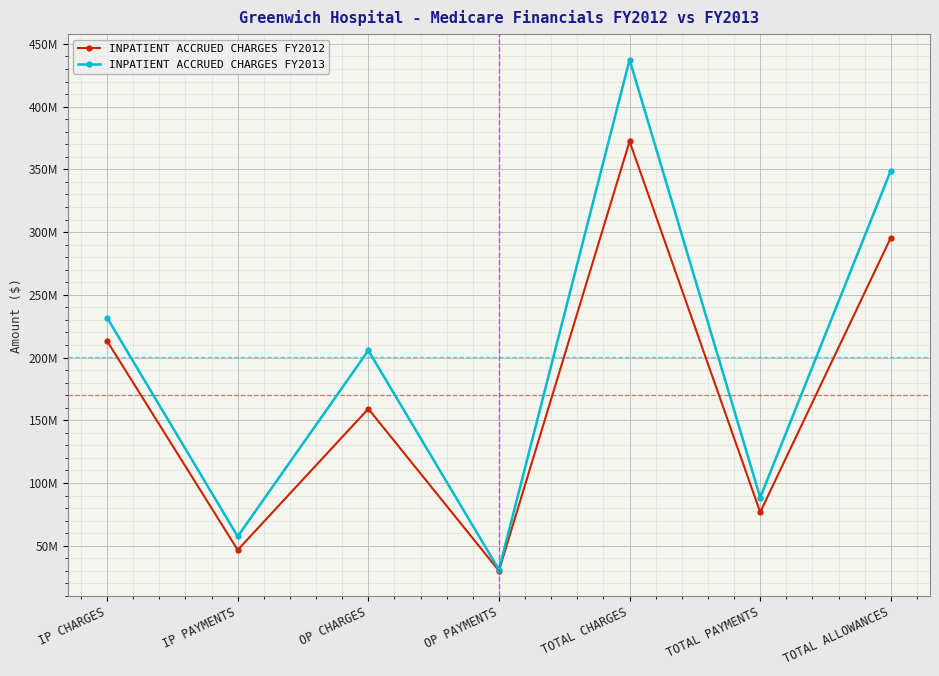

What is the label of the 6th point from the right?

IP PAYMENTS